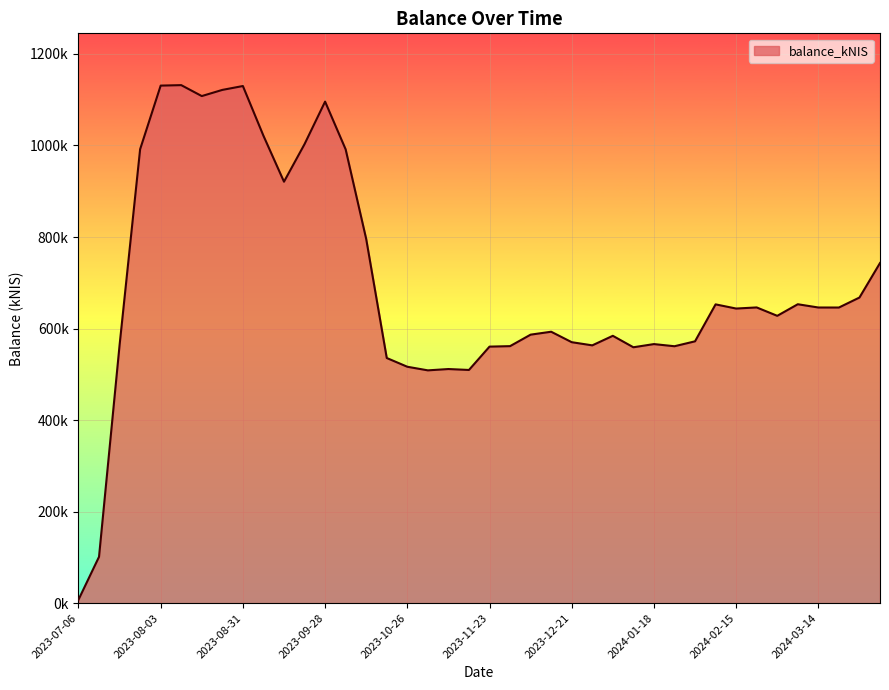

What is the smallest value displayed?

7498.8